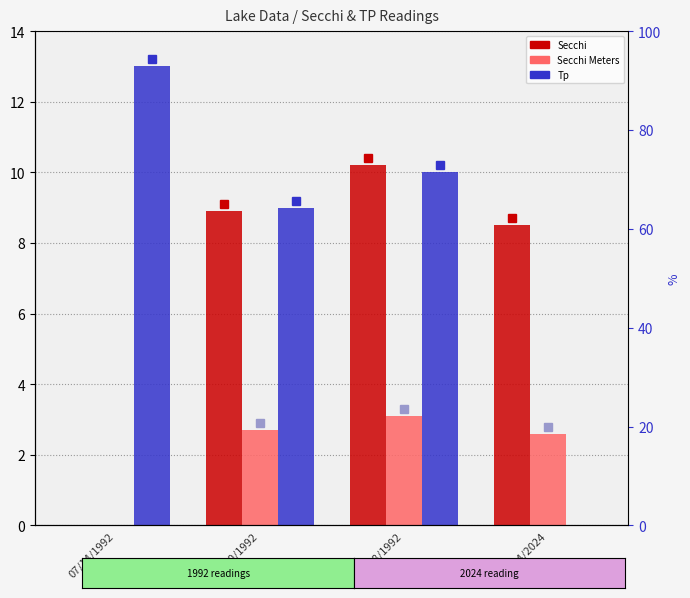

Is it true that Secchi Meters equals -1.6 at 07/14/1992?

False